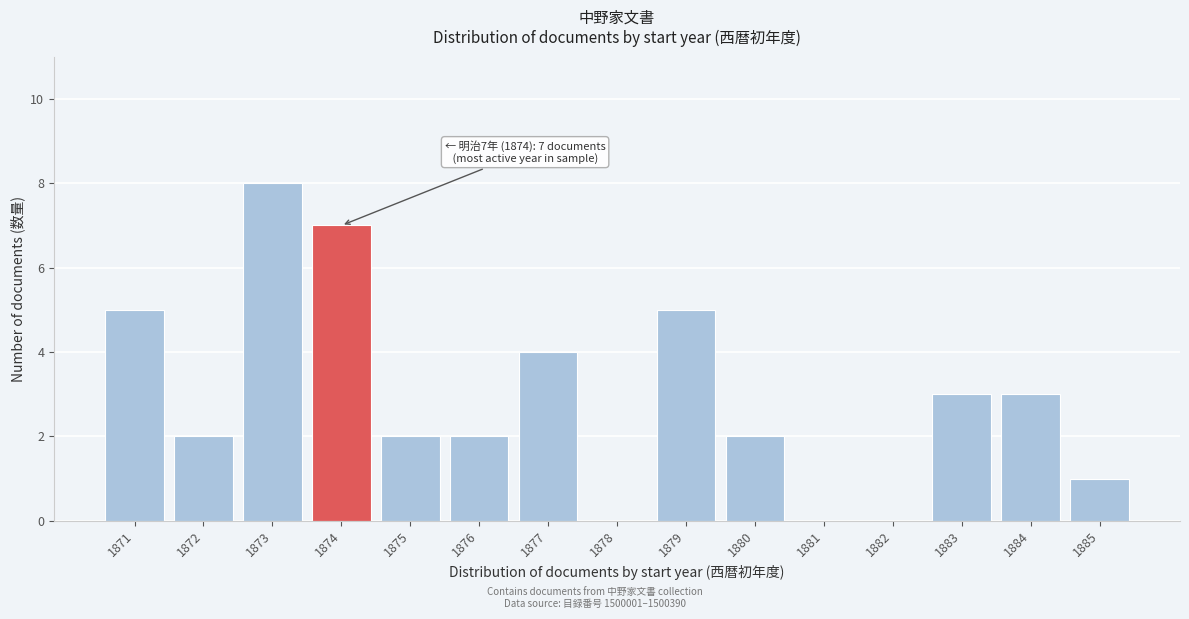

Reading left to right, transcribe all the data shown in this chart.

1871=5	1872=2	1873=8	1874=7	1875=2	1876=2	1877=4	1878=0	1879=5	1880=2	1881=0	1882=0	1883=3	1884=3	1885=1